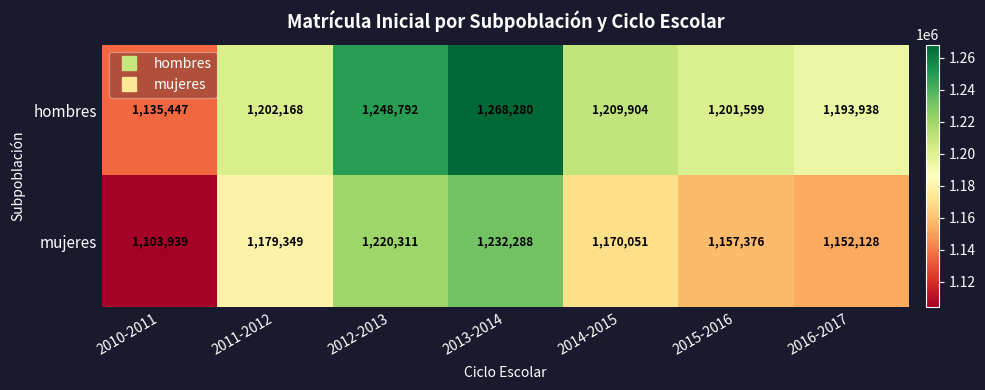

Which category has the highest value across all series?

2013-2014